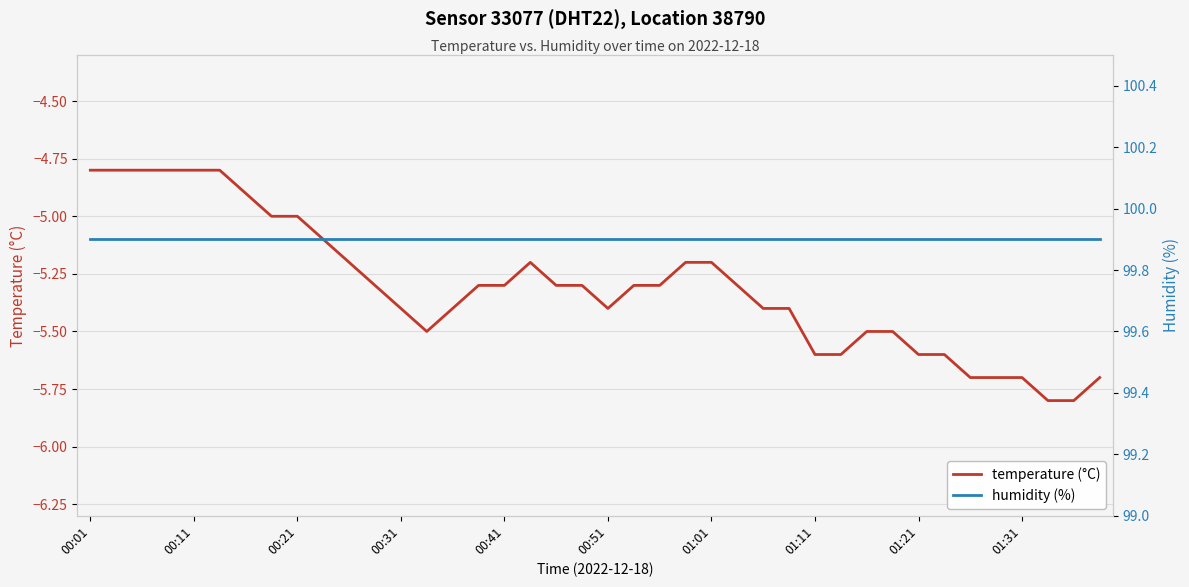

True or false: humidity (%) and temperature (°C) intersect in this chart.

False